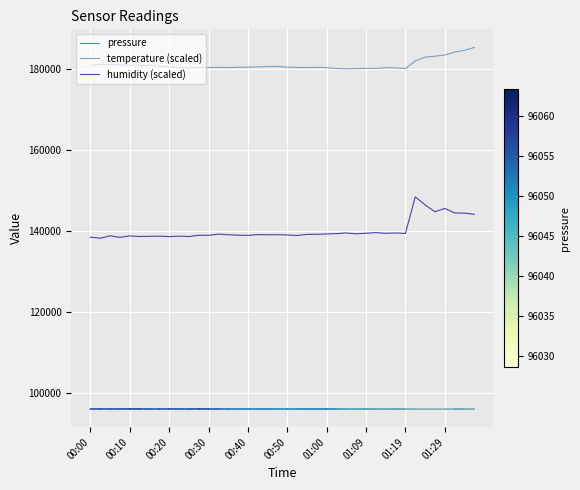

Which series has the largest total across all categories?

temperature (scaled)